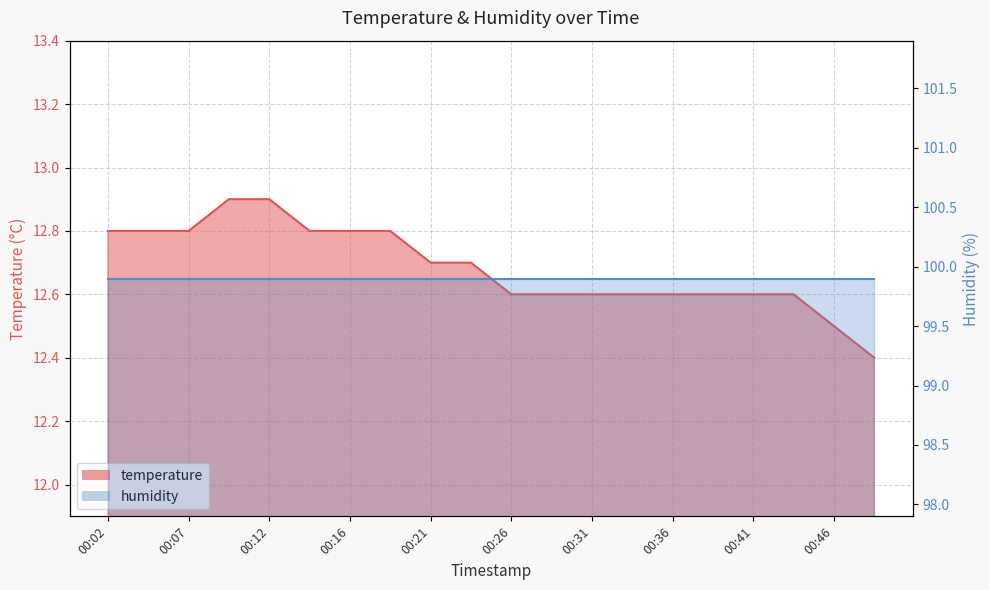

At which label is the value closest to 12?

00:48